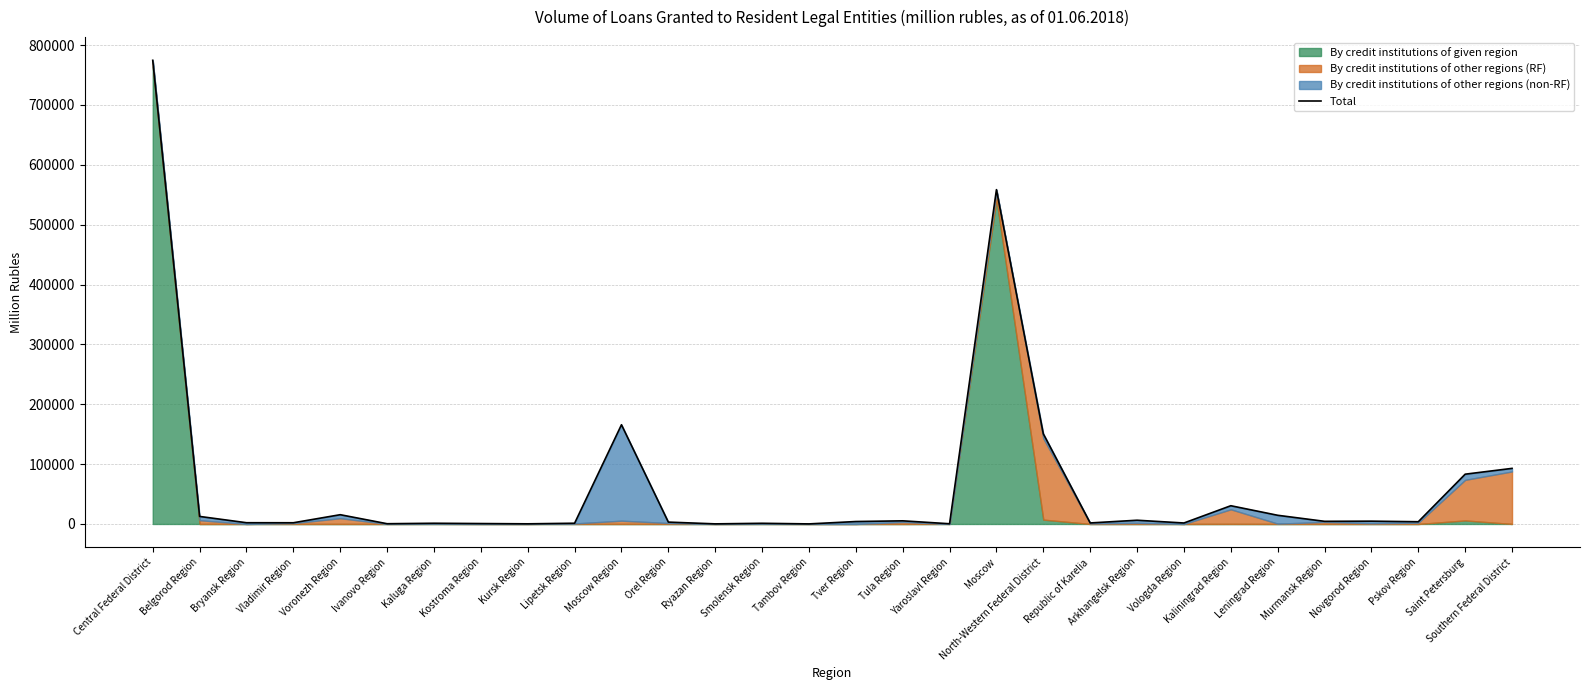

Rank the categories by value from lowest to highest.

Tambov Region, Ryazan Region, Kursk Region, Yaroslavl Region, Ivanovo Region, Kostroma Region, Smolensk Region, Kaluga Region, Lipetsk Region, Vologda Region, Republic of Karelia, Vladimir Region, Bryansk Region, Orel Region, Pskov Region, Tver Region, Murmansk Region, Novgorod Region, Tula Region, Arkhangelsk Region, Belgorod Region, Leningrad Region, Voronezh Region, Kaliningrad Region, Saint Petersburg, Southern Federal District, North-Western Federal District, Moscow Region, Moscow, Central Federal District